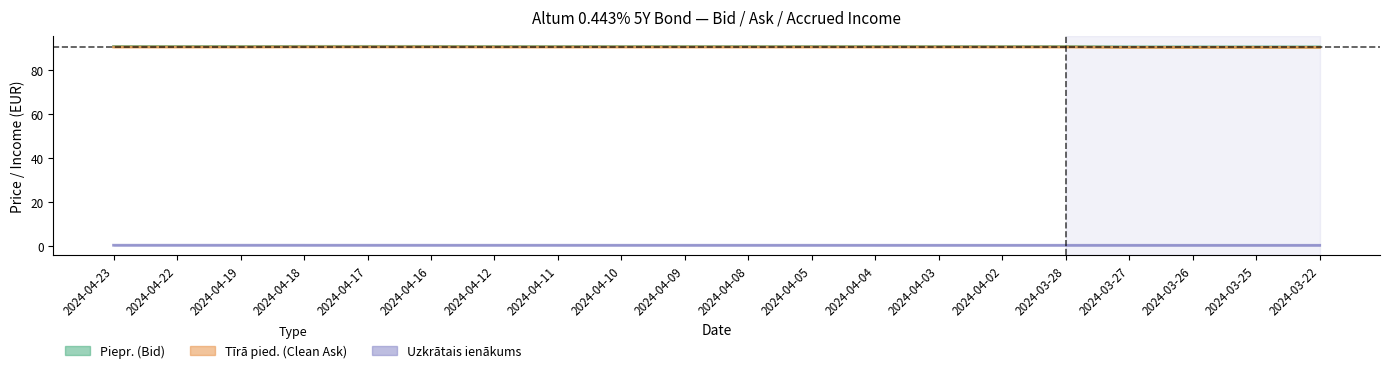

Which series has the largest range (max minus min)?

Piepr. (Bid)